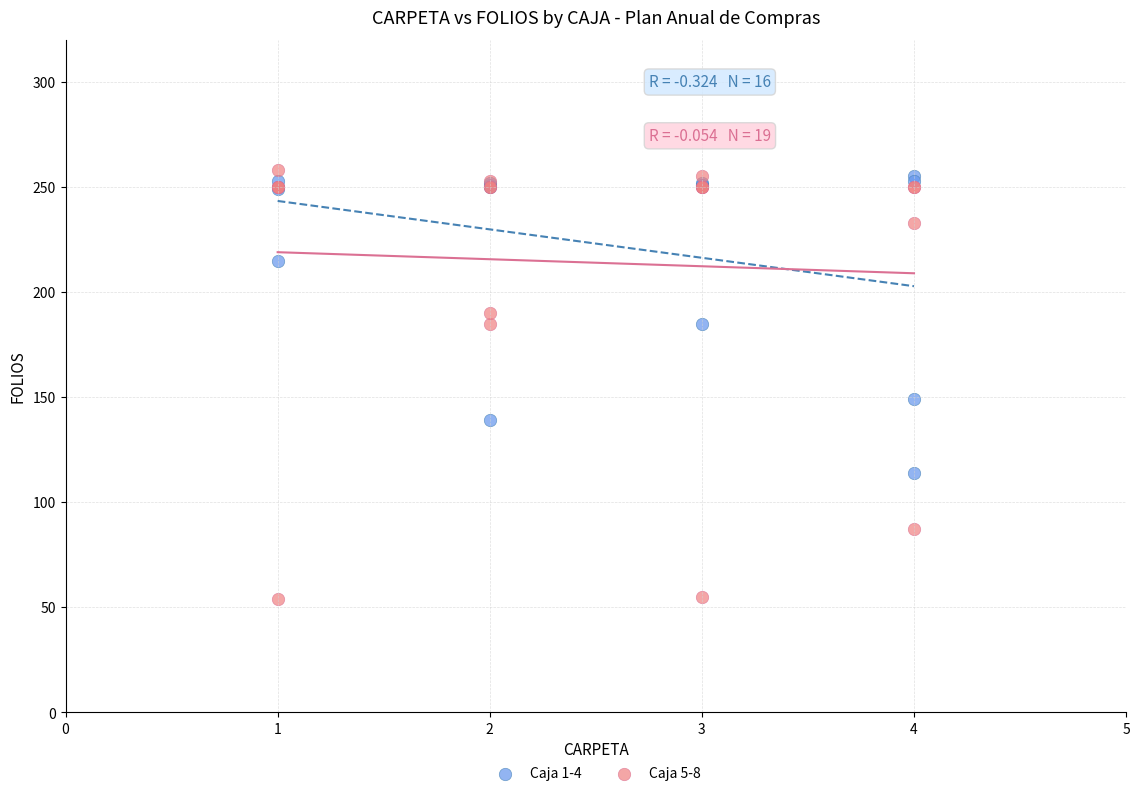

Which series has the largest Y range (max minus min)?

Caja 5-8